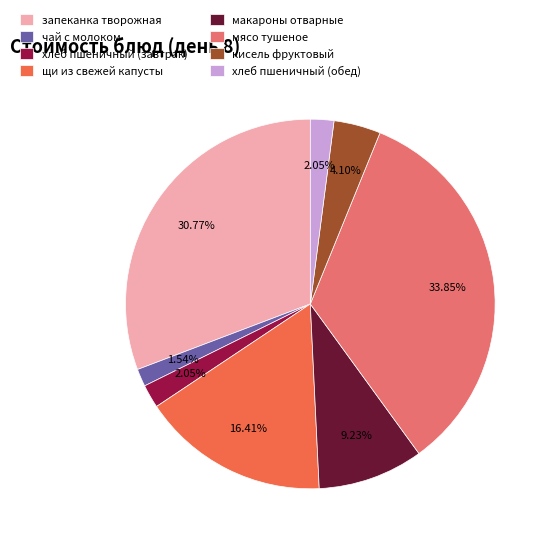

Between чай с молоком and мясо тушеное, which is larger?

мясо тушеное